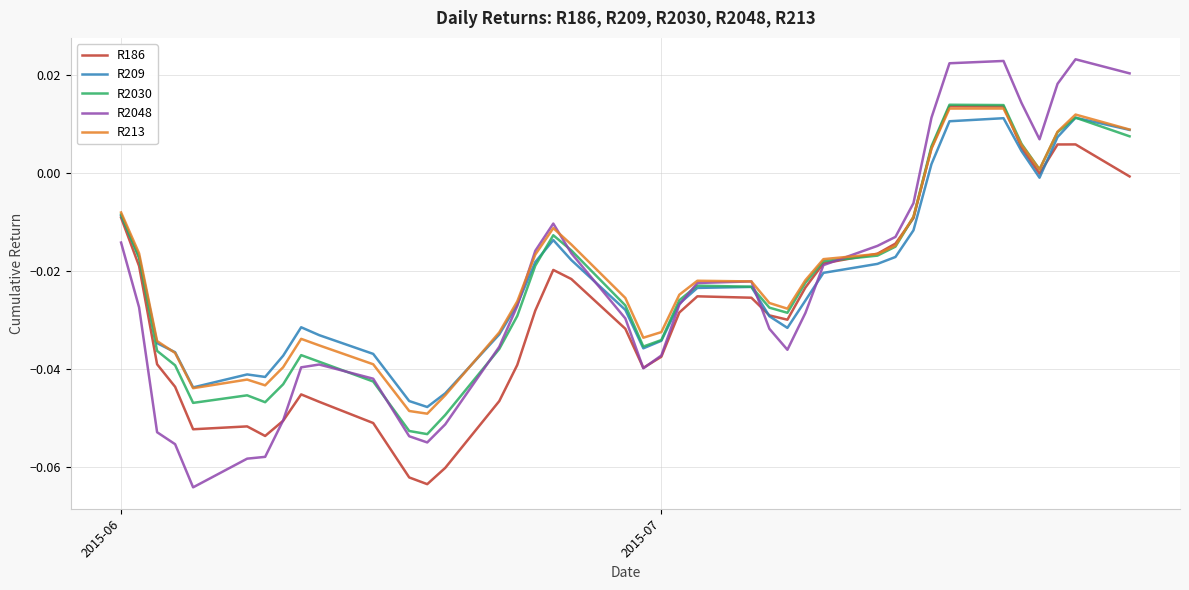

Which series has the largest range (max minus min)?

R2048